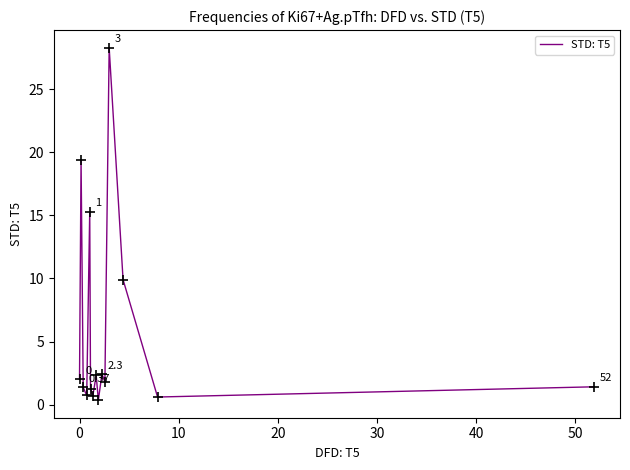

What is the difference between the maximum and minimum values?

27.9